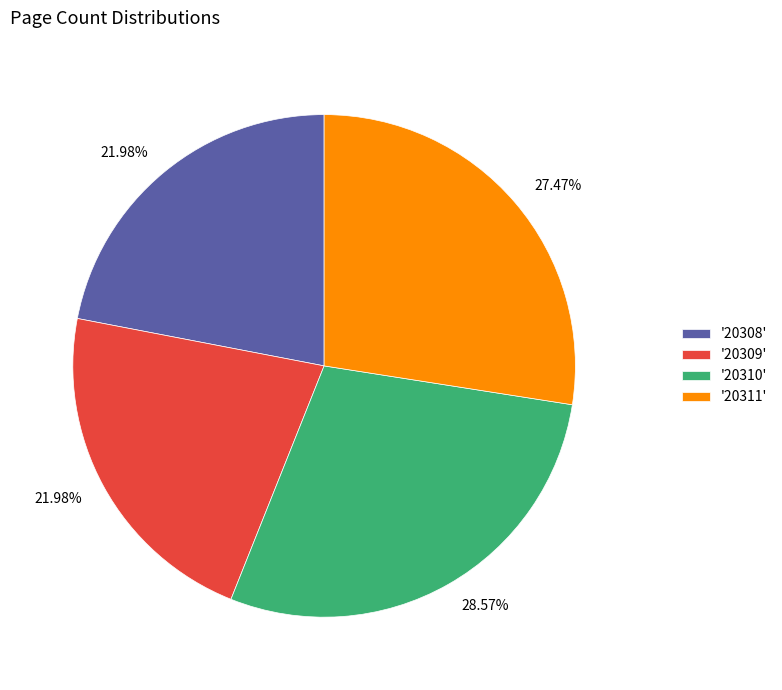

Does any single category account for the majority?

No